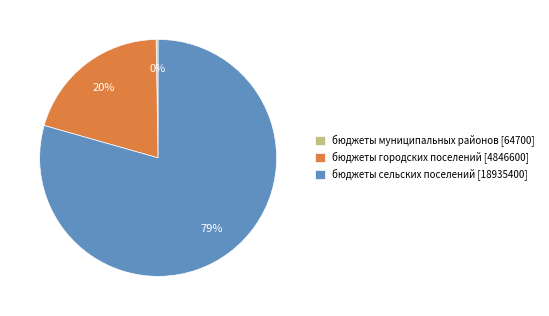

To the nearest percent, what is the average slice percentage?

33%